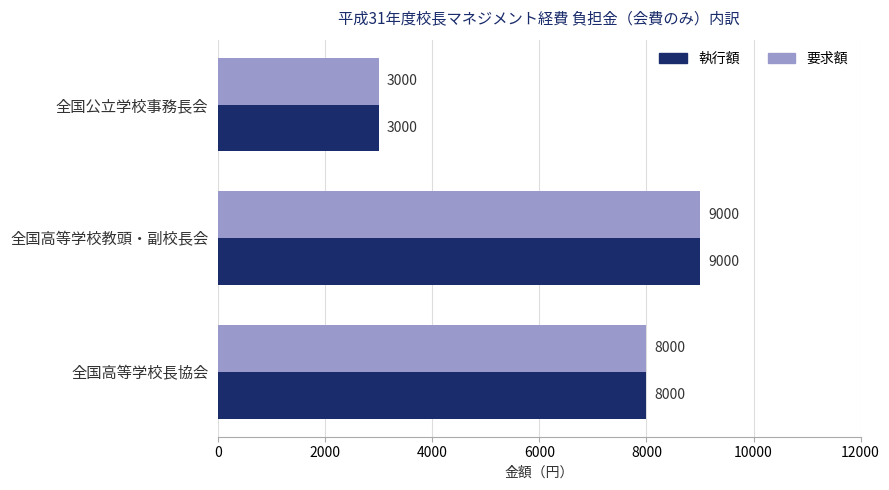

How many series are shown in this chart?

2